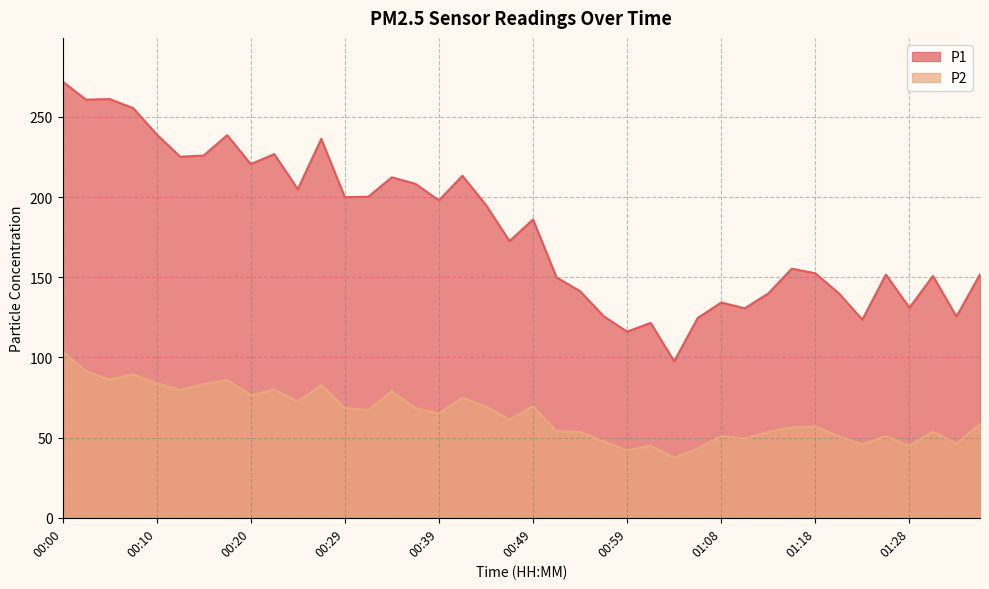

What is the lowest value of the P1 series?

97.6